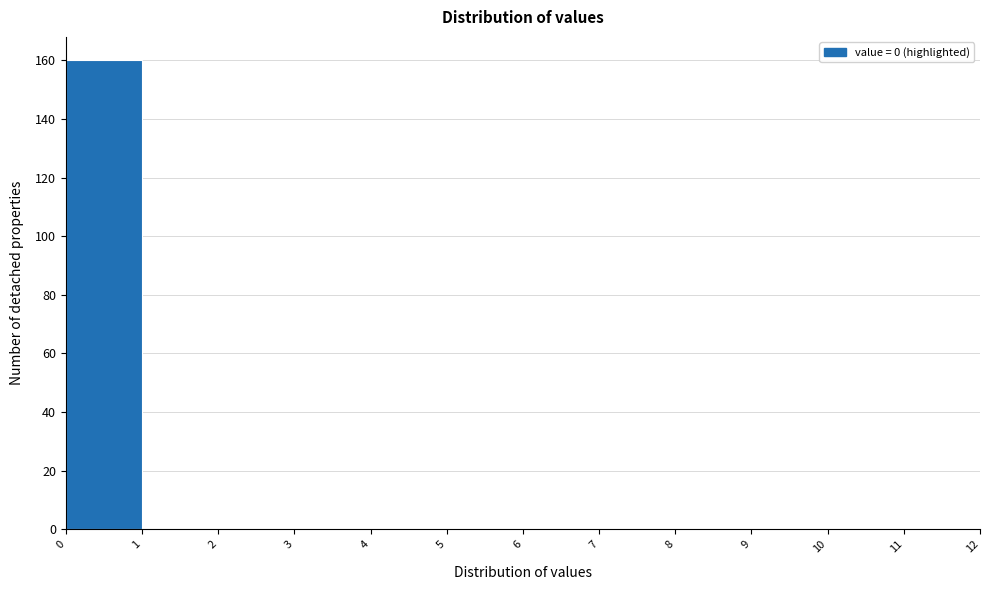

What is the height of the bar covering 0 to 1 on the x-axis? The values are not printed on the chart, so give them approximately, as read against the axis.

160